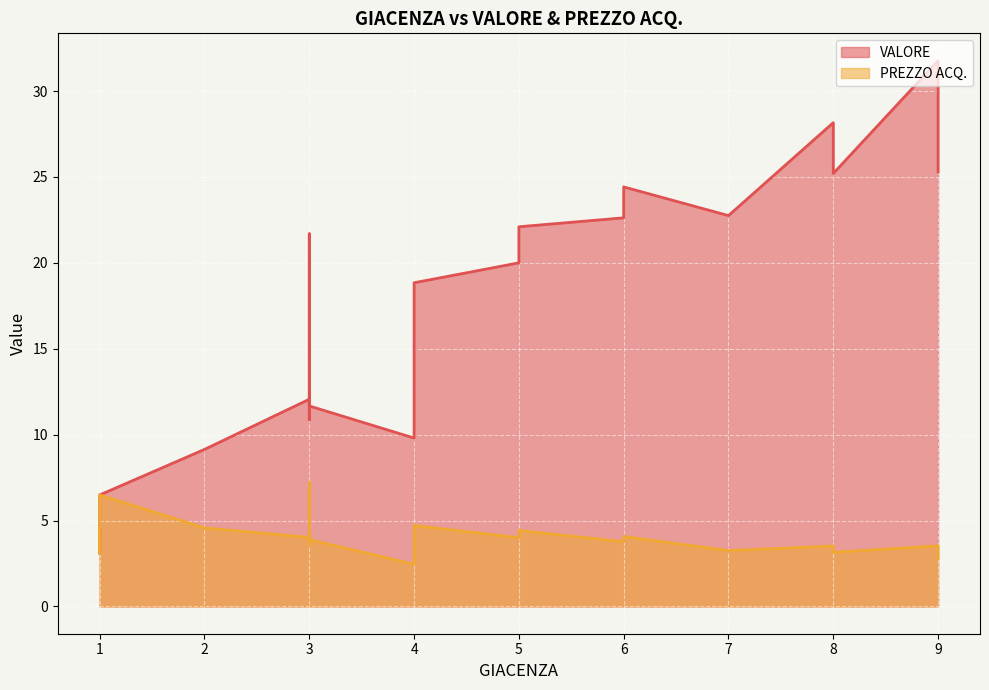

Which series has the largest range (max minus min)?

VALORE